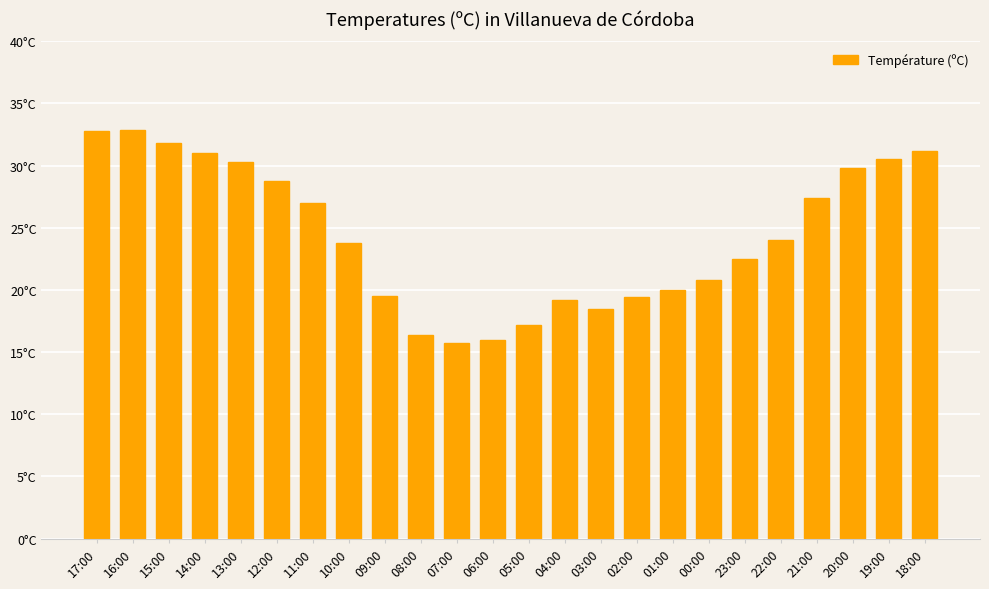

Which category has the lowest value across all series?

07:00